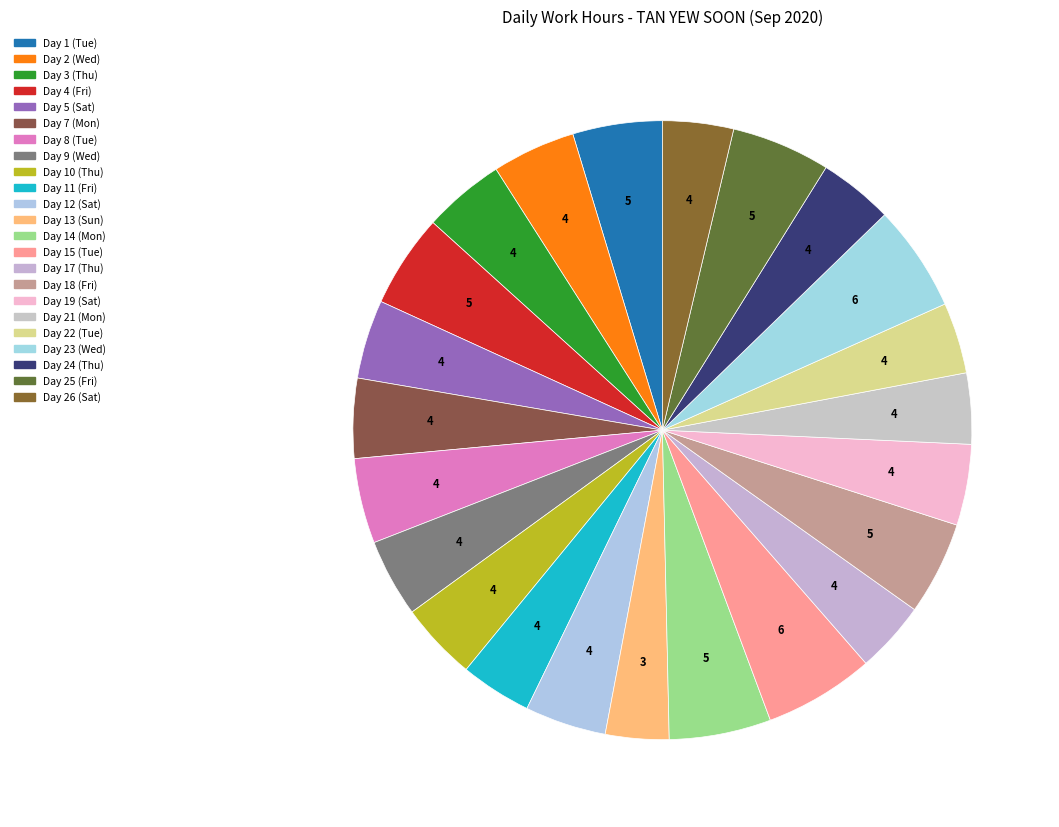

To the nearest percent, what portion does Day 15 (Tue) represent?

6%